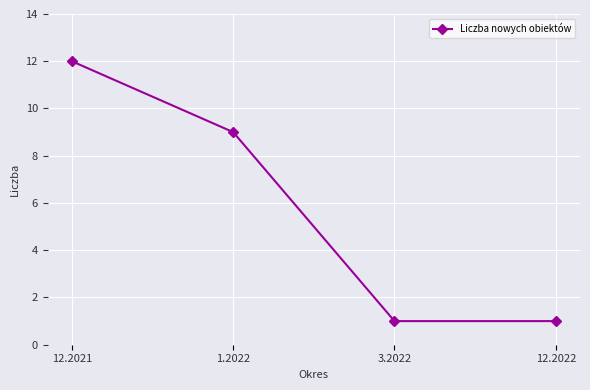

What is the difference between the second highest and minimum values?

8